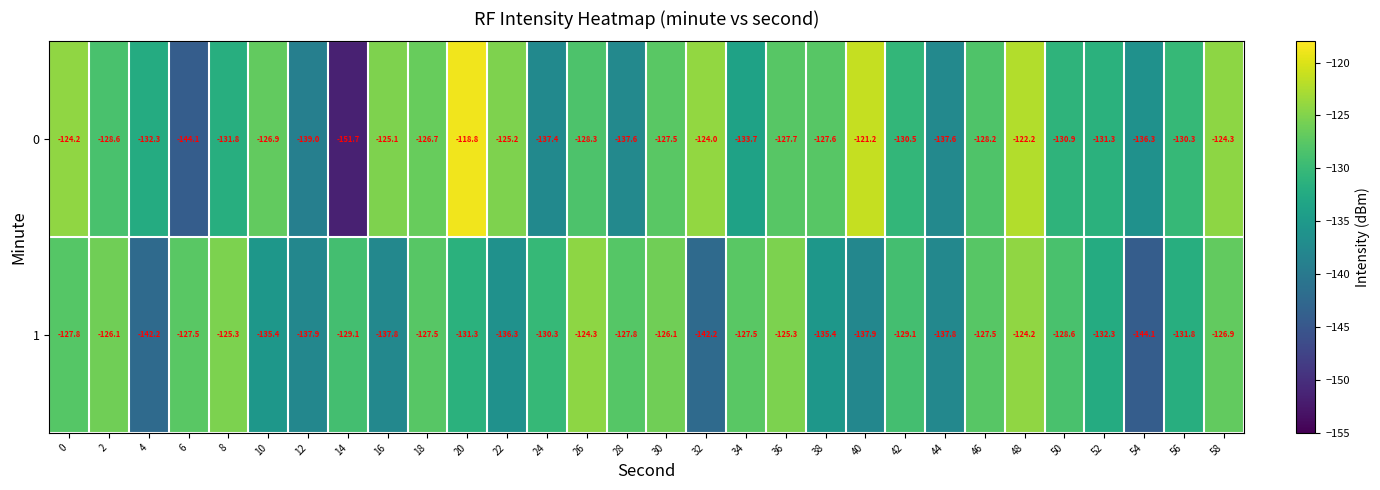

Rank the series by their average value, from highest to lowest.

0, 1